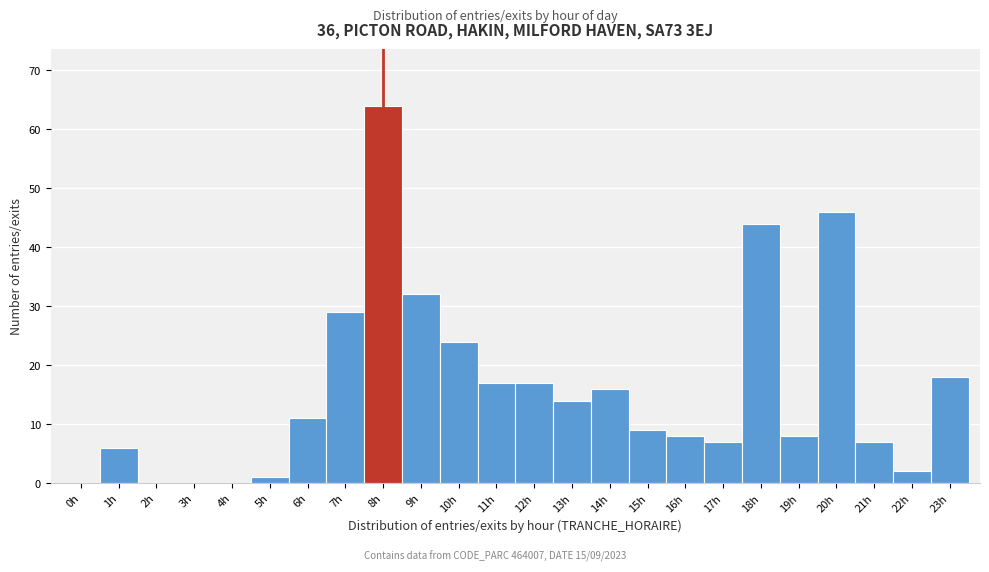

Which range on the x-axis has the tallest bar?

7.5 to 8.5